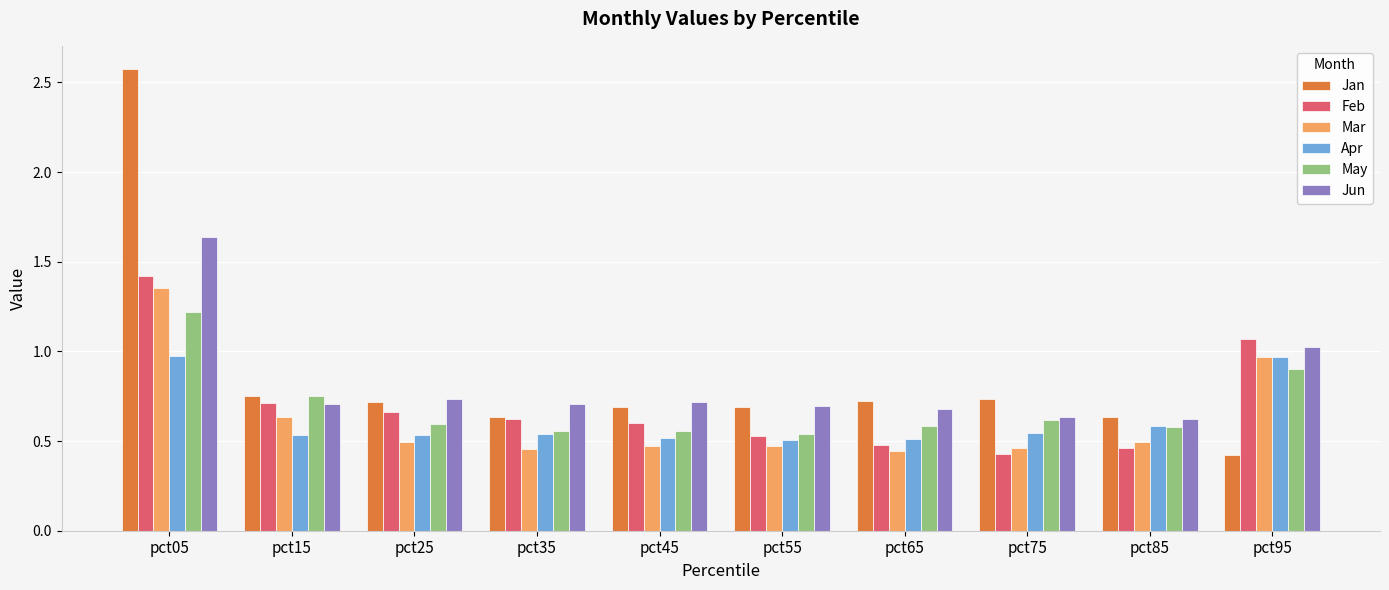

True or false: May has a value of 0.6 at pct35.

True